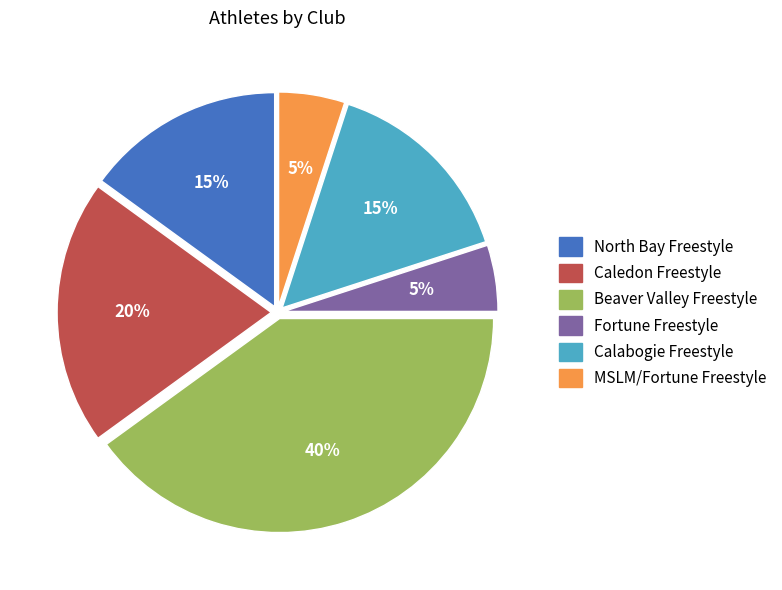

The Beaver Valley Freestyle slice represents 29% of the pie. True or false?

False